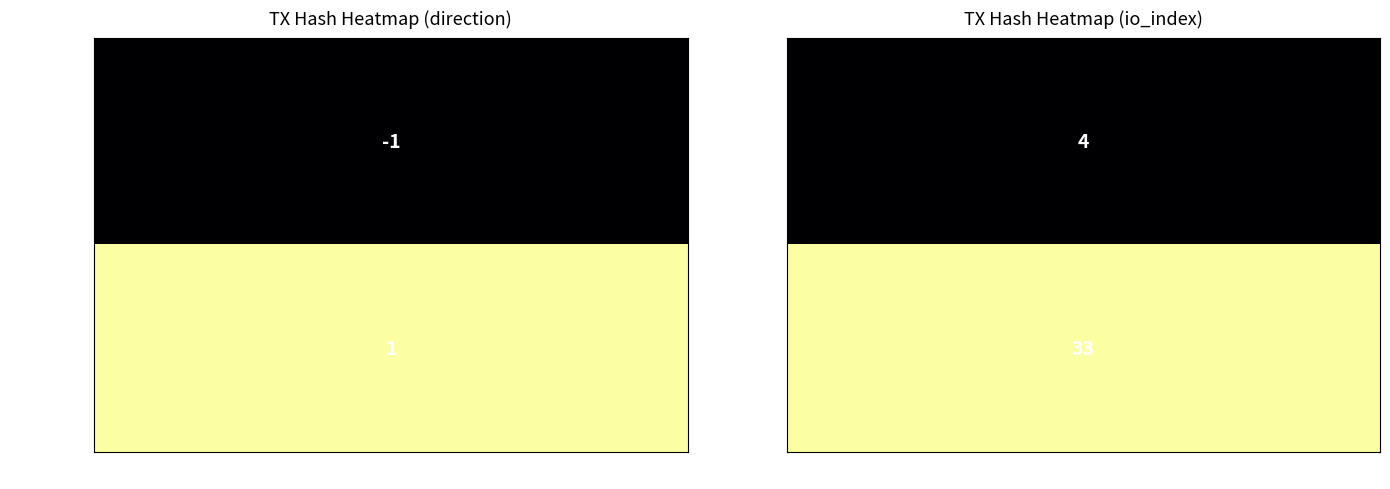

What is the total value across all series at 1?

37